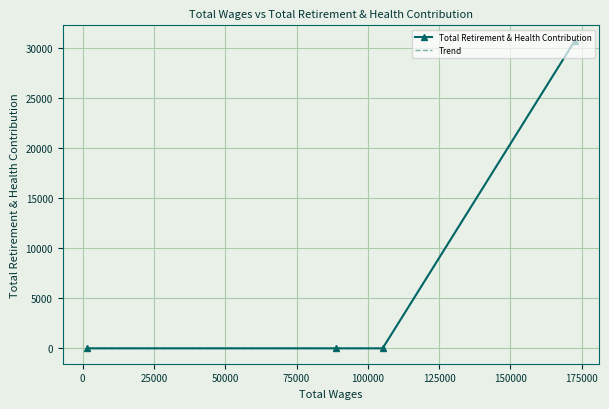

List the series in order of their peak value, highest first.

Total Retirement & Health Contribution, Trend